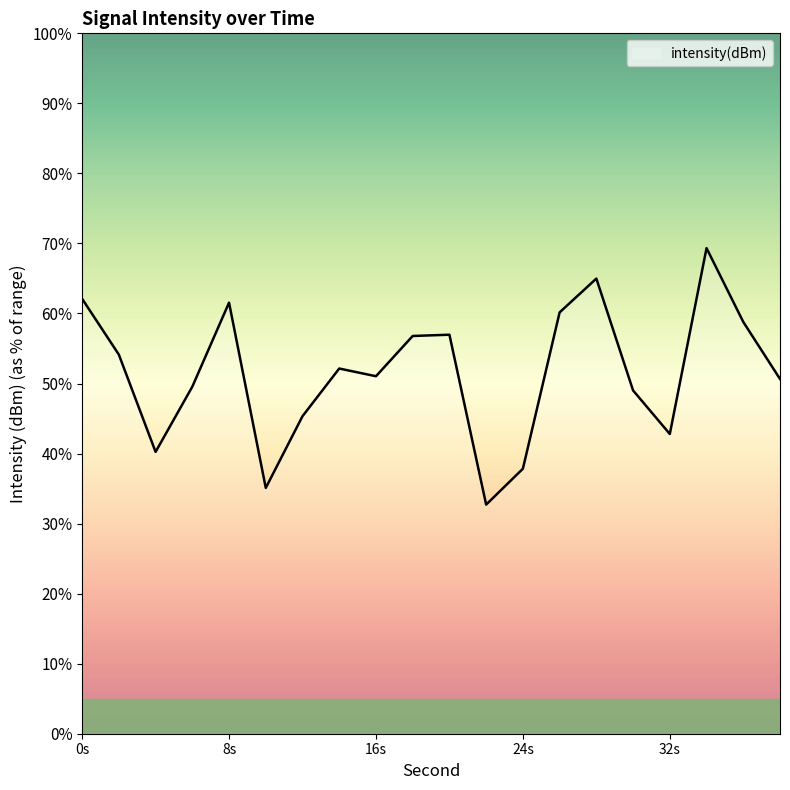

What is the minimum value shown in the chart?

-136.9